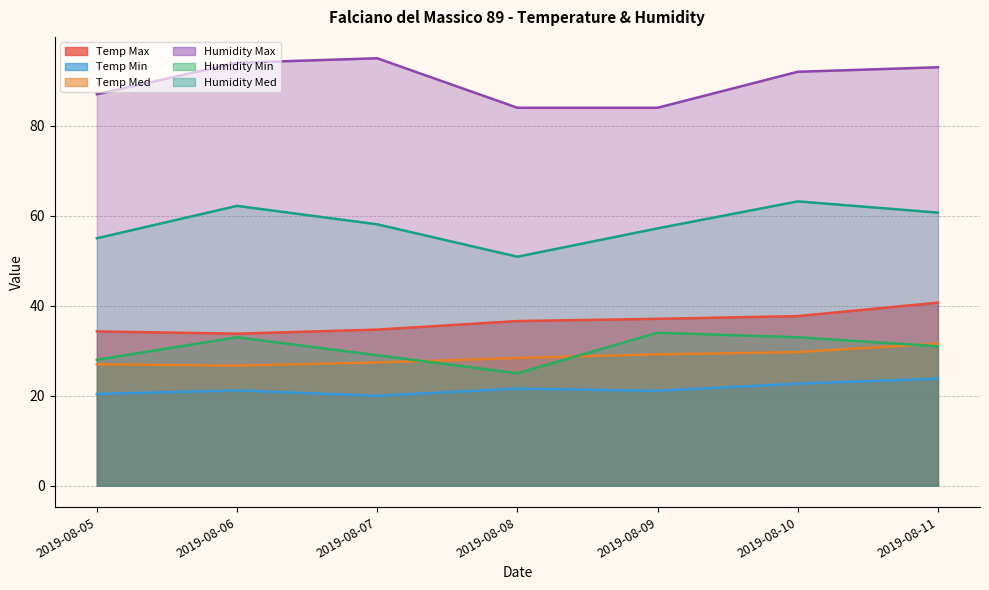

List the series in order of their peak value, lowest first.

Temp Min, Temp Med, Humidity Min, Temp Max, Humidity Med, Humidity Max